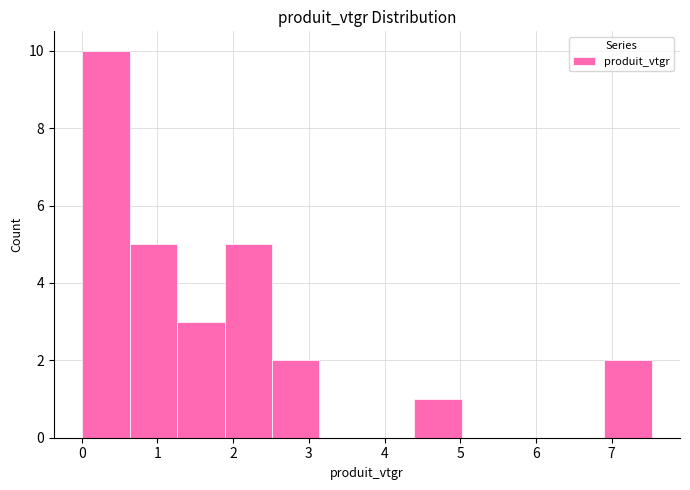

Reading left to right, list every bar in this chart as the range it spans on the x-axis followed by its height. Neither the bar edges nor the heights are printed on the chart, so give them approximately, as read against the axes.

0.0 to 0.6: 10
0.6 to 1.3: 5
1.3 to 1.9: 3
1.9 to 2.5: 5
2.5 to 3.1: 2
3.1 to 3.8: 0
3.8 to 4.4: 0
4.4 to 5.0: 1
5.0 to 5.6: 0
5.6 to 6.3: 0
6.3 to 6.9: 0
6.9 to 7.5: 2